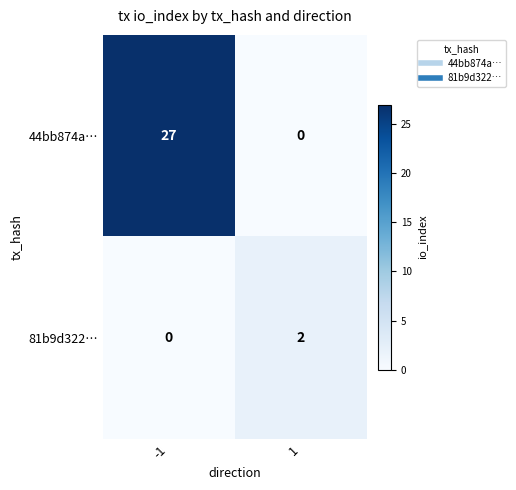

Is it true that 44bb874a… equals 18 at 1?

False